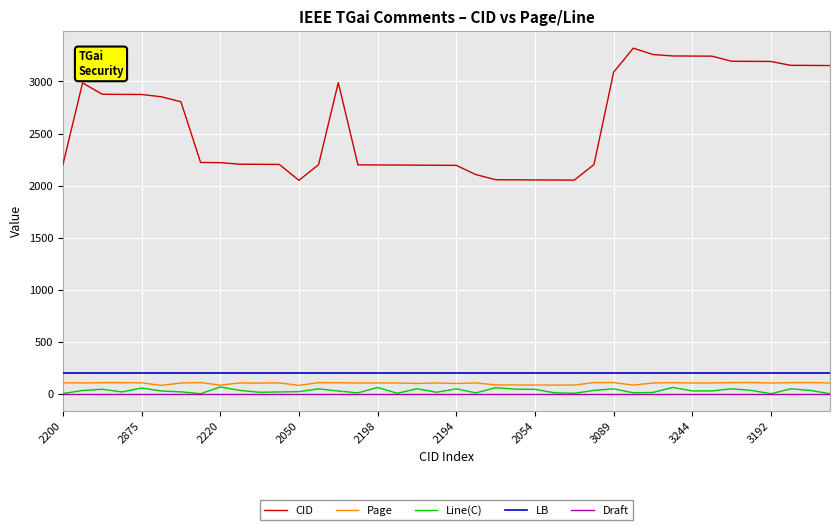

Which series has the largest total across all categories?

CID